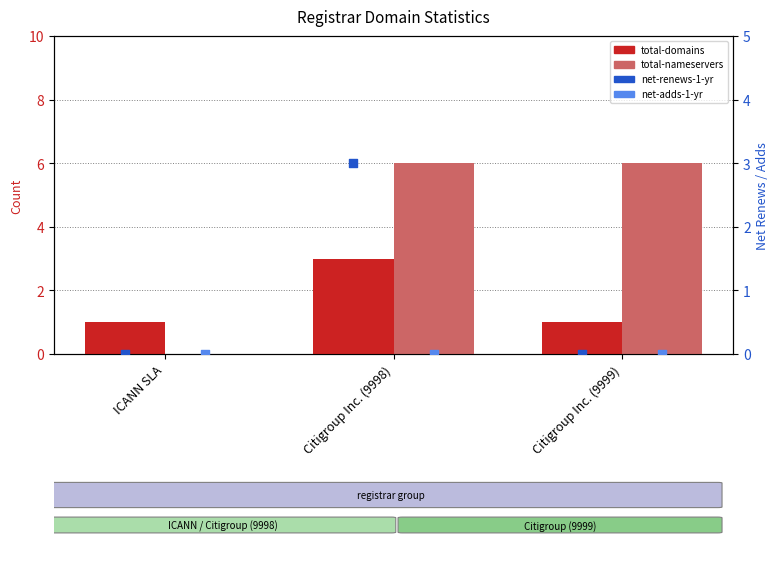

What are all the series names shown in the legend?

total-domains, total-nameservers, net-renews-1-yr, net-adds-1-yr